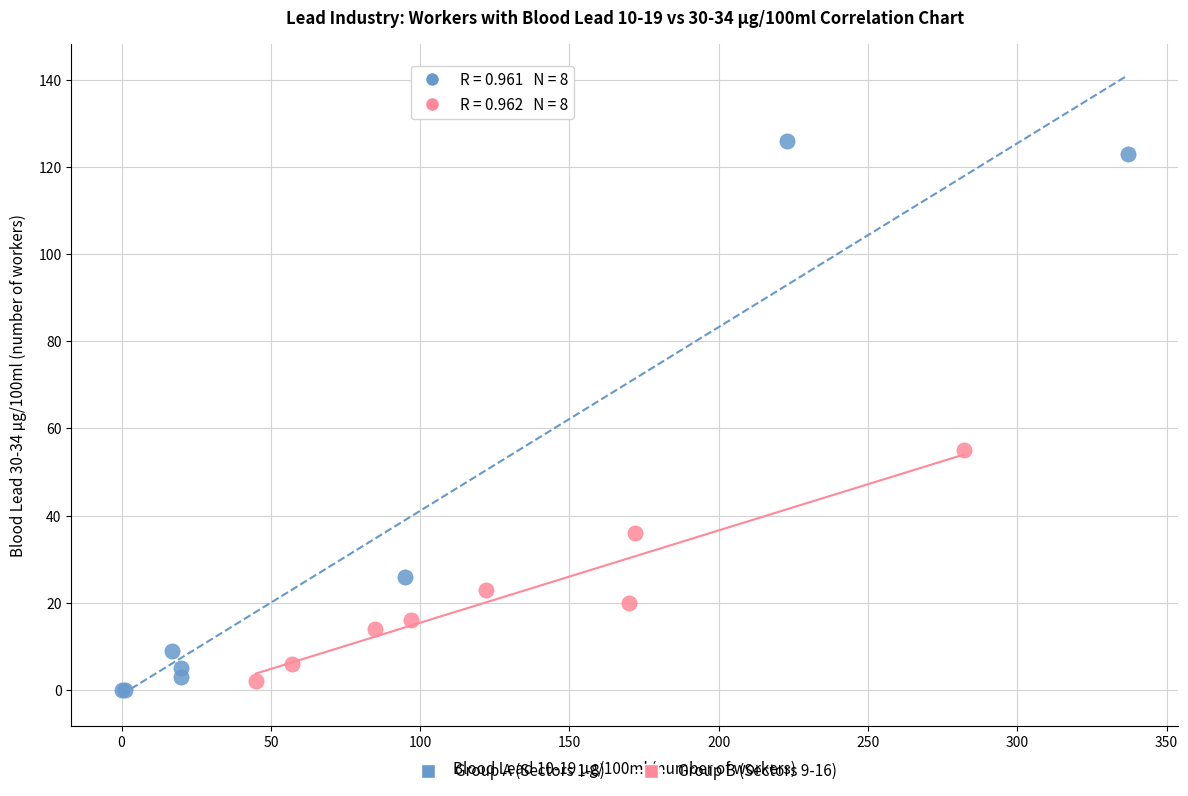

Which series has the largest Y range (max minus min)?

Group A (Sectors 1-8)